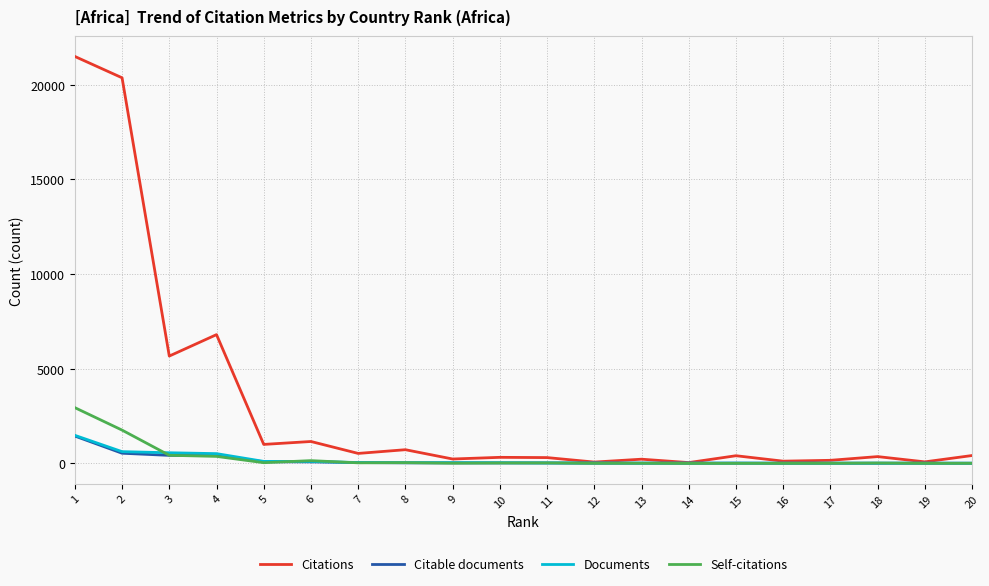

Read the Citable documents value at 4, to the nearest 10.

420